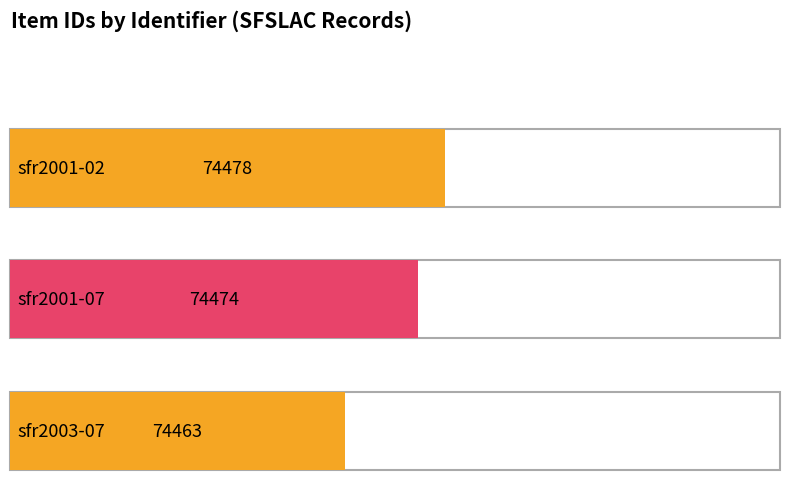

Reading left to right, extract all data points from this chart.

74478	74474	74463